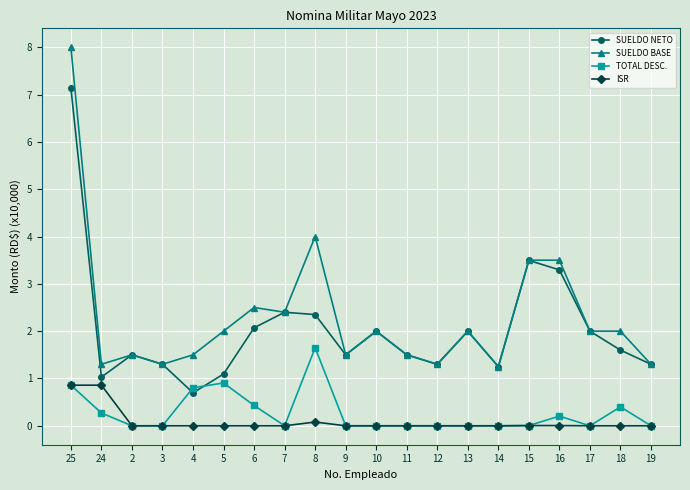

At which category does SUELDO BASE reach its first local valley?

24